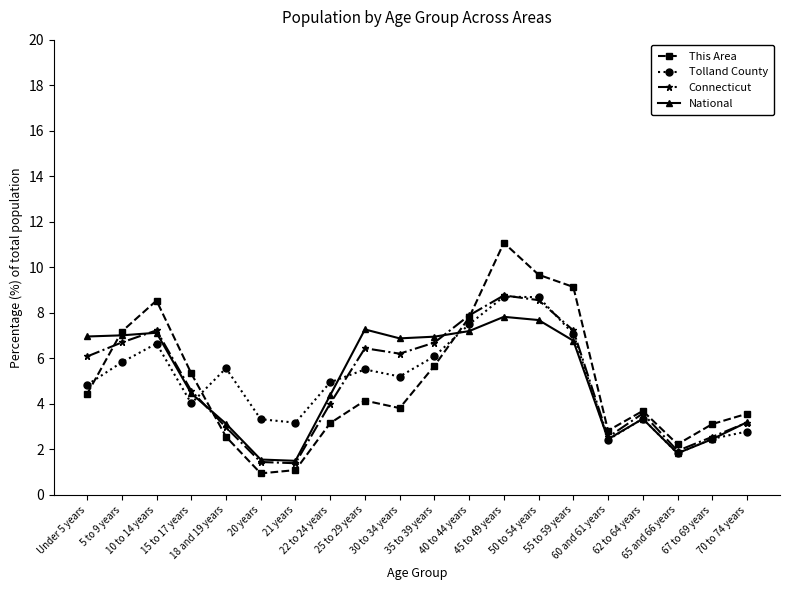

True or false: This Area has a value of 3.8 at 30 to 34 years.

True